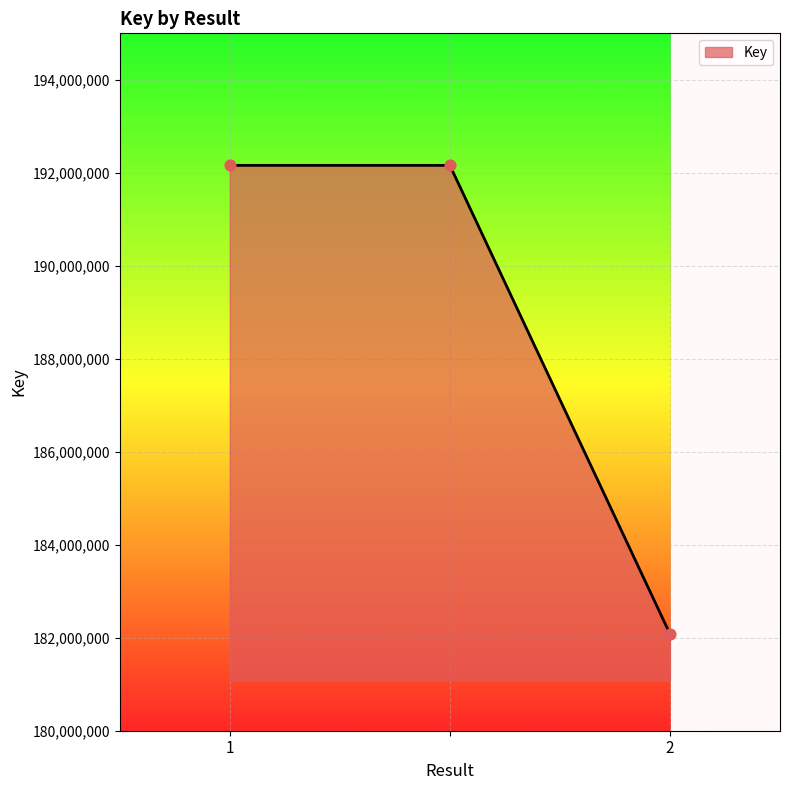

What is the difference between the second highest and minimum values?

10079135